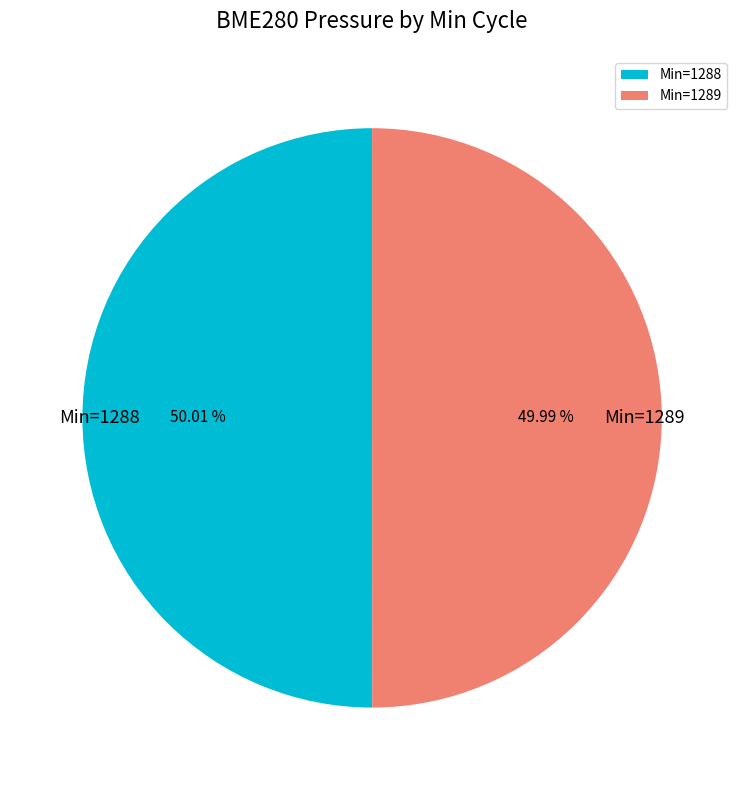

Do Min=1289 and Min=1288 together represent more than half of the pie?

Yes